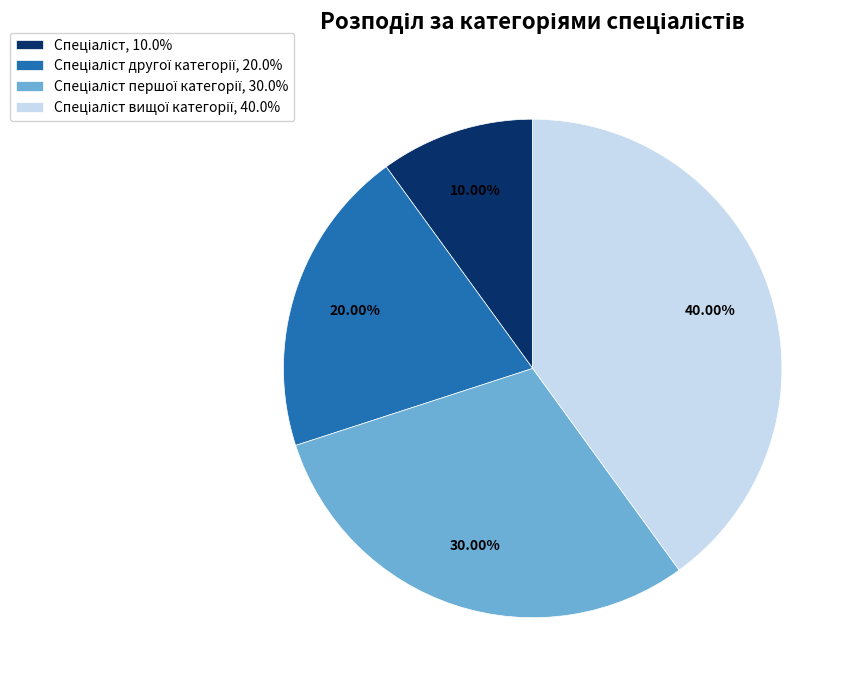

Is there a majority slice in this chart?

No